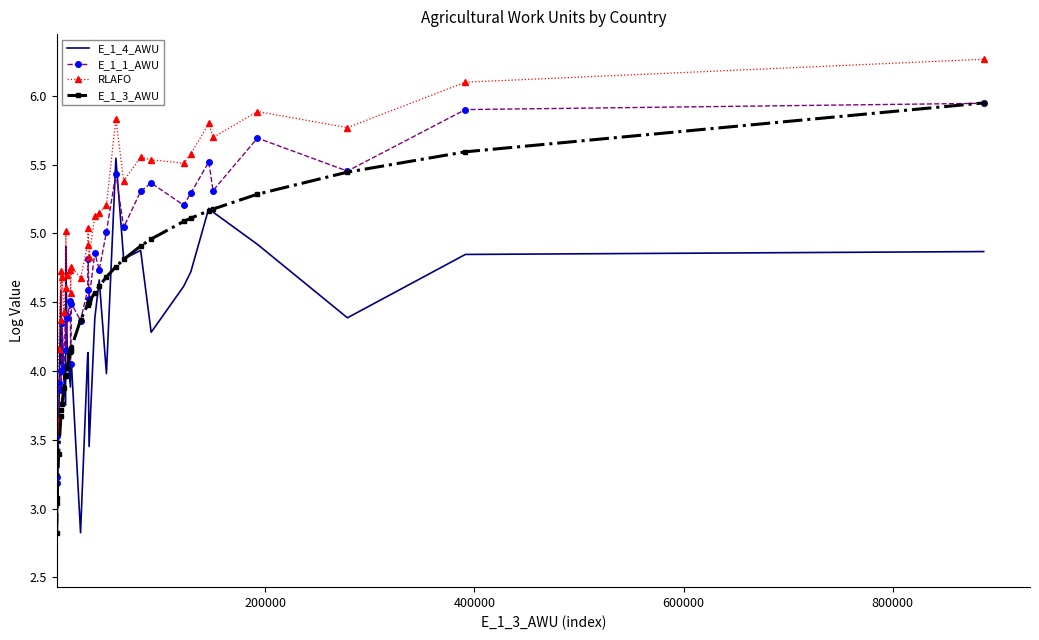

How many values in the E_1_3_AWU series exceed 4?

23